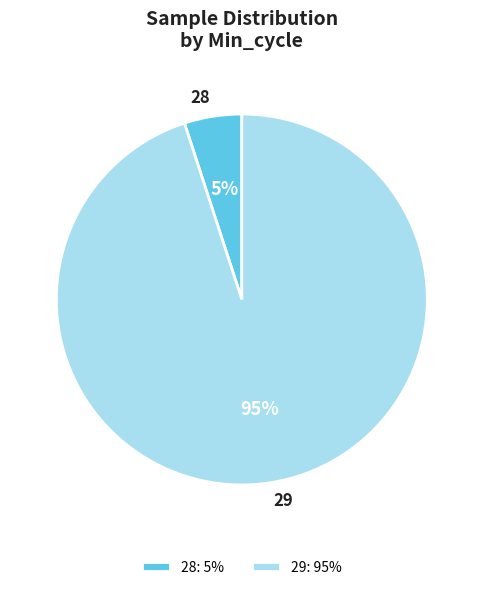

To the nearest percent, what is the average slice percentage?

50%